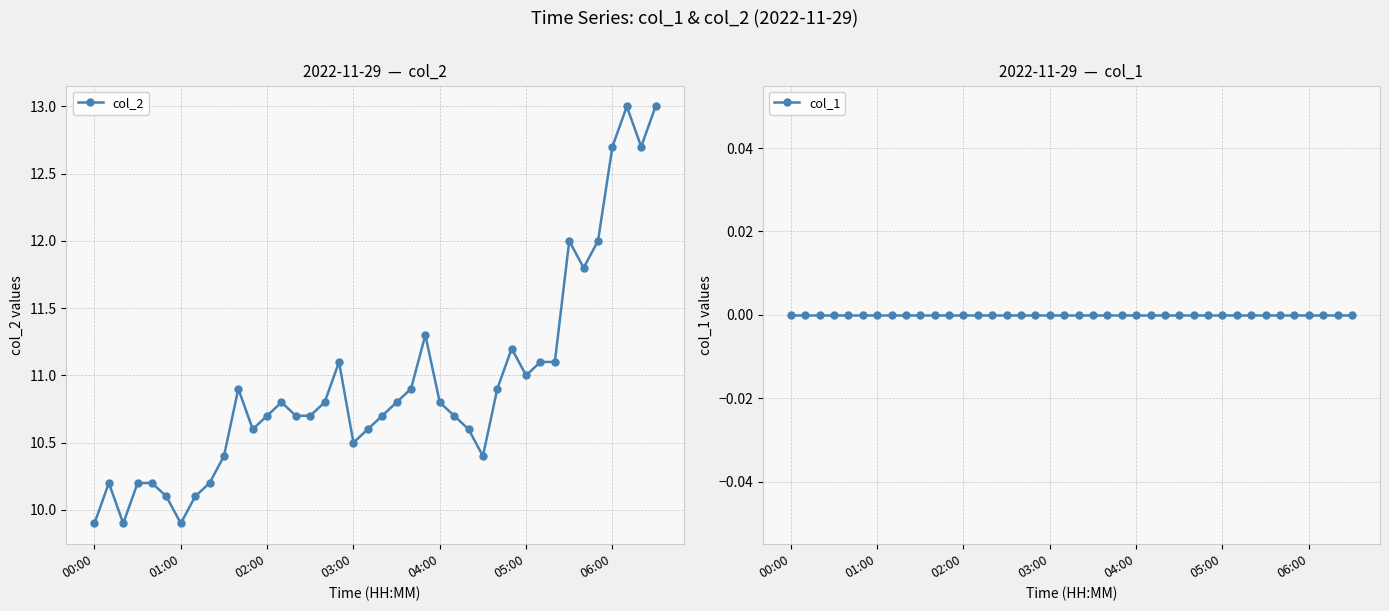

Is it true that col_2 equals 11.0 at 05:00?

True